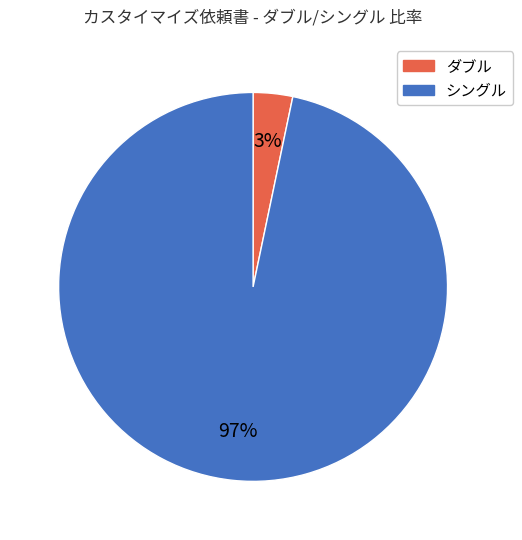

Combined, do シングル and ダブル account for over 50%?

Yes